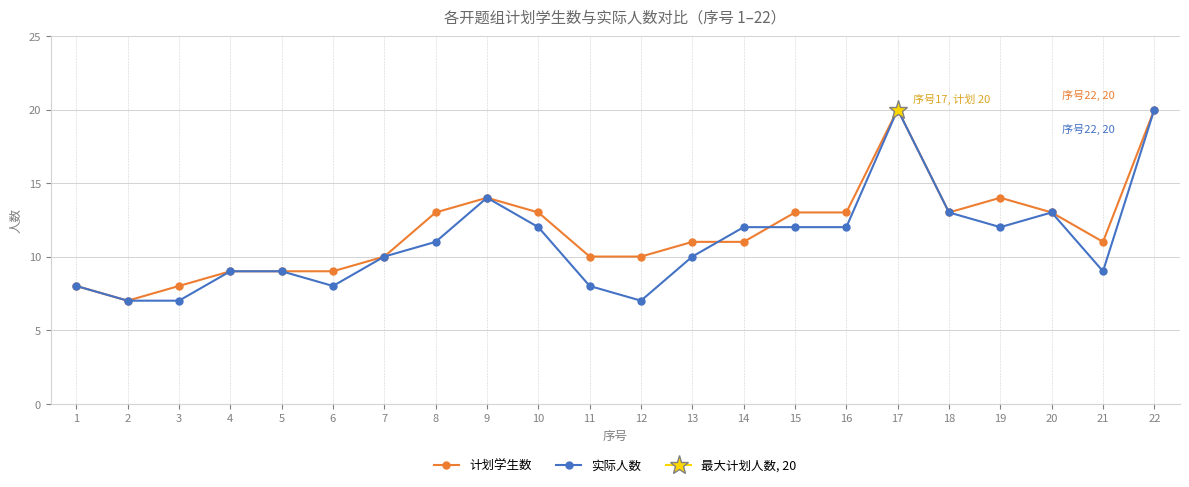

Is it true that 实际人数 equals 13 at 4?

False